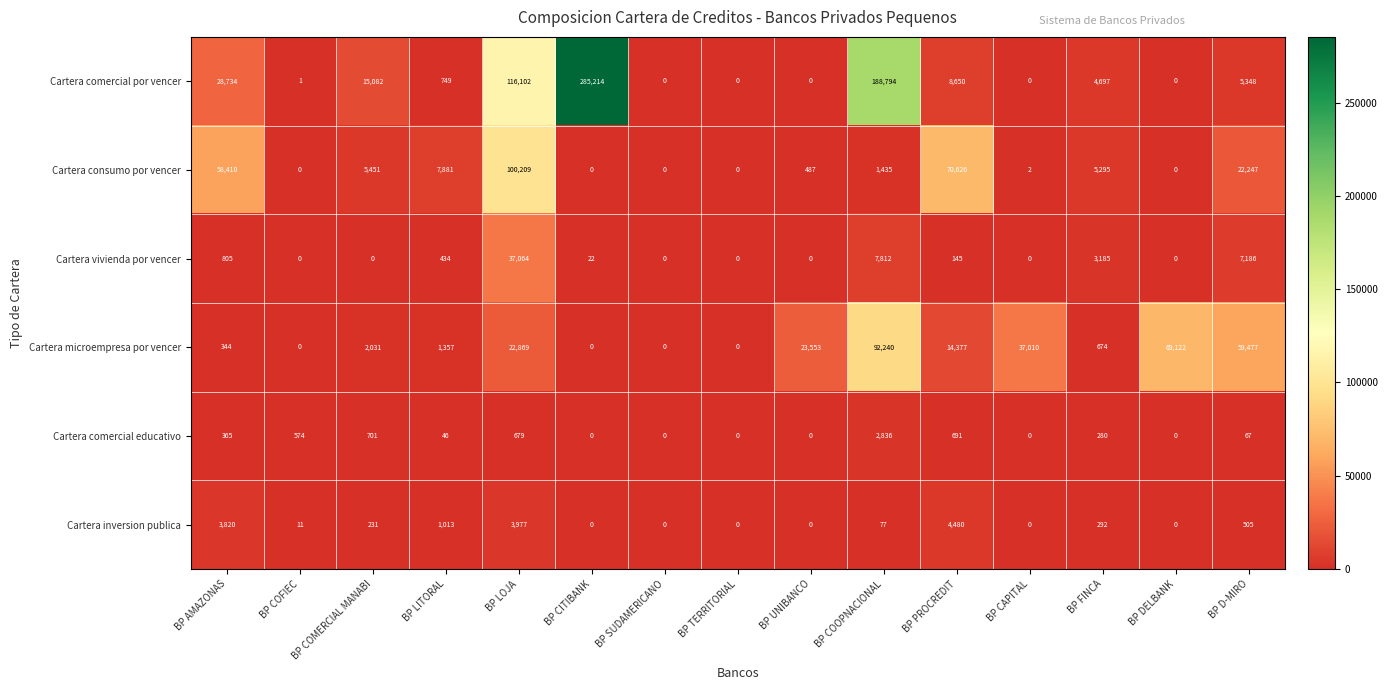

What is the total value across all series at BP UNIBANCO?

24040